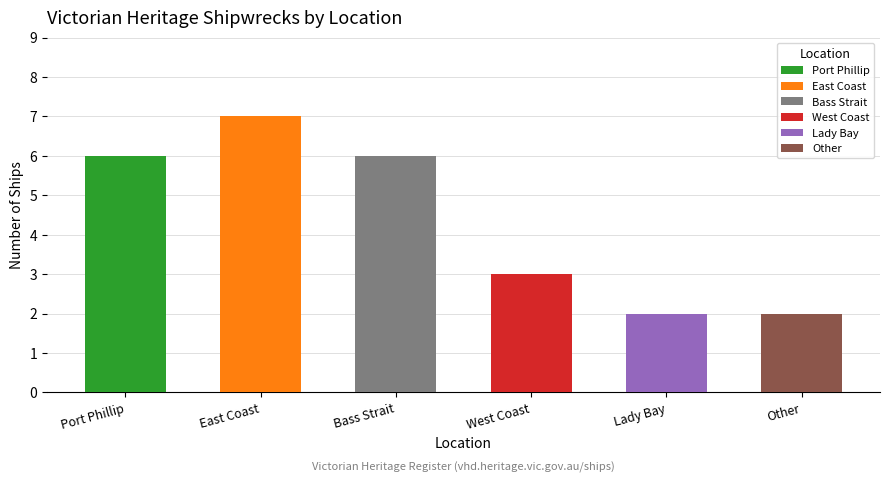

Does the chart contain stacked bars?

No